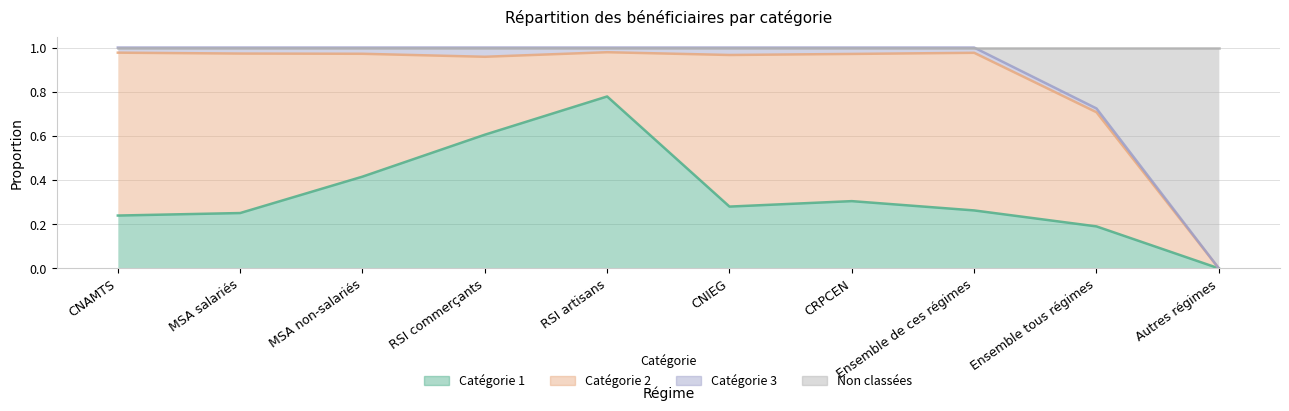

What is the maximum value shown in the chart?

1.0